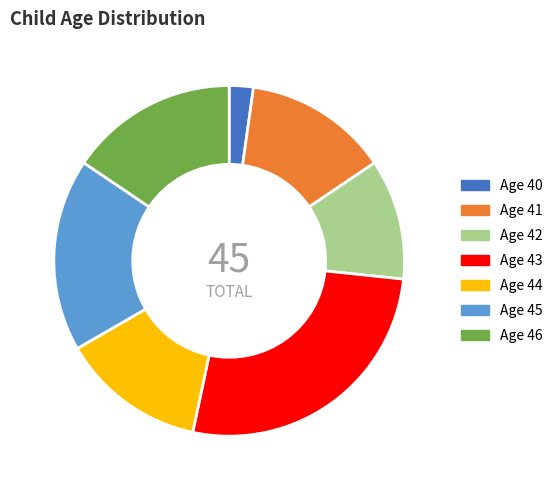

True or false: Age 42 accounts for 11% of the total.

True